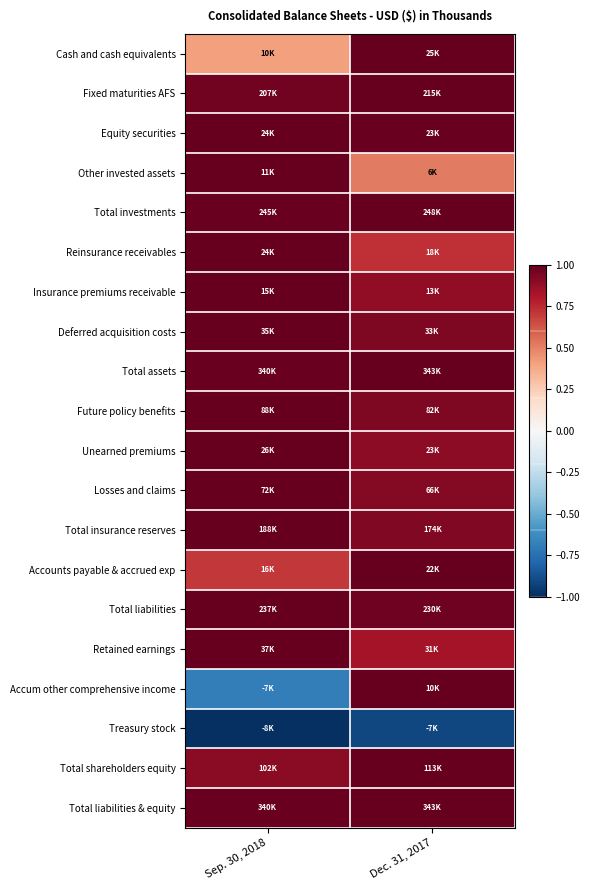

At how many categories does at least one series exceed 0?

2